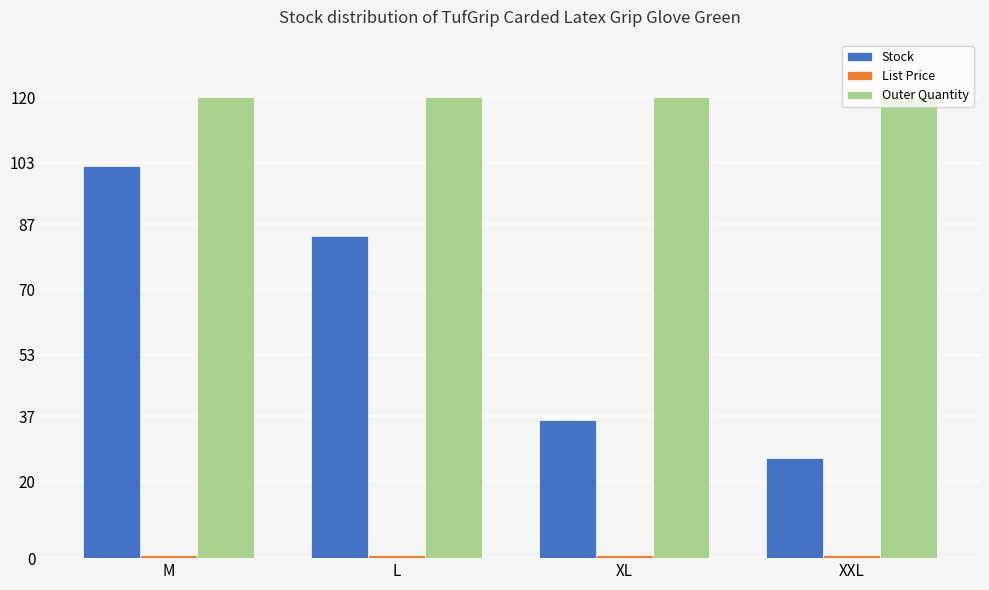

Are the bars grouped side by side (vs. stacked)?

Yes